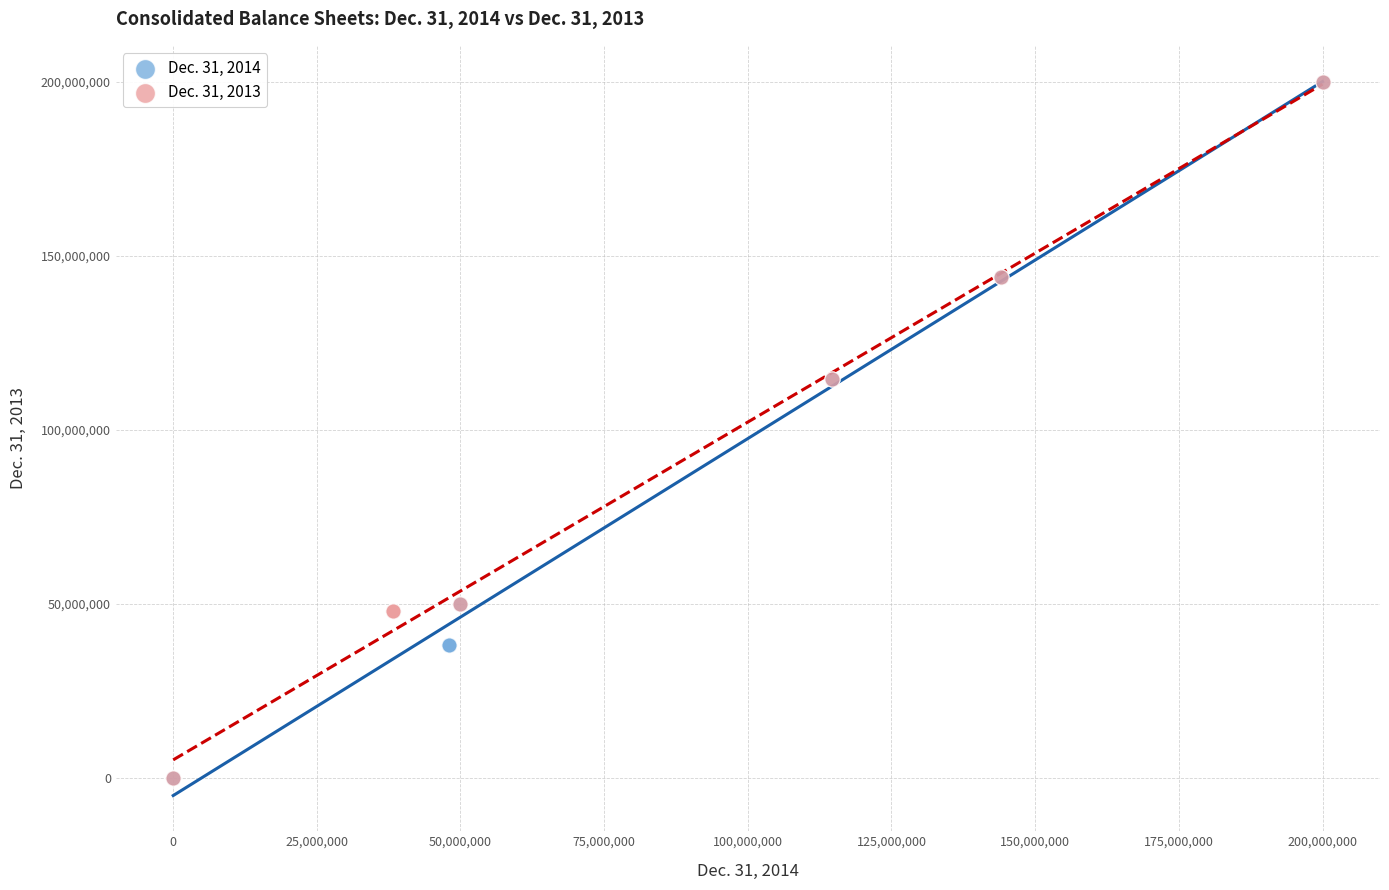

What are all the series names shown in the legend?

Dec. 31, 2014, Dec. 31, 2013